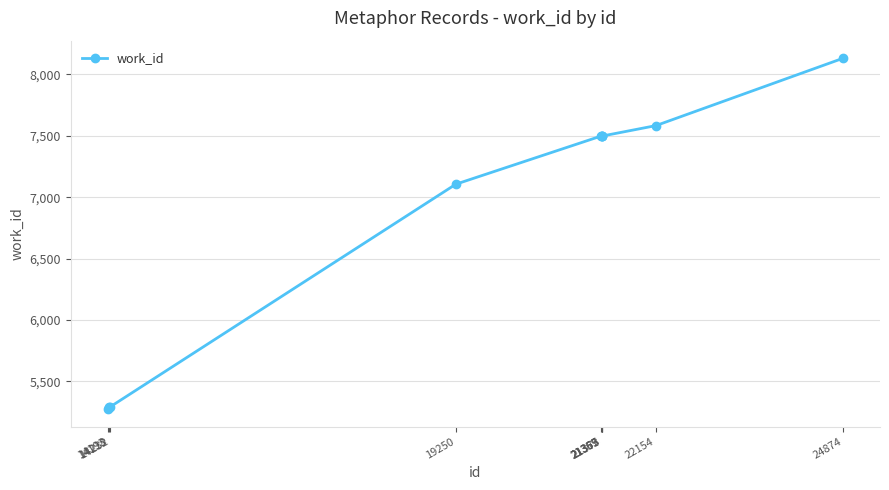

What is the difference between the values at 19250 and 21359?

392